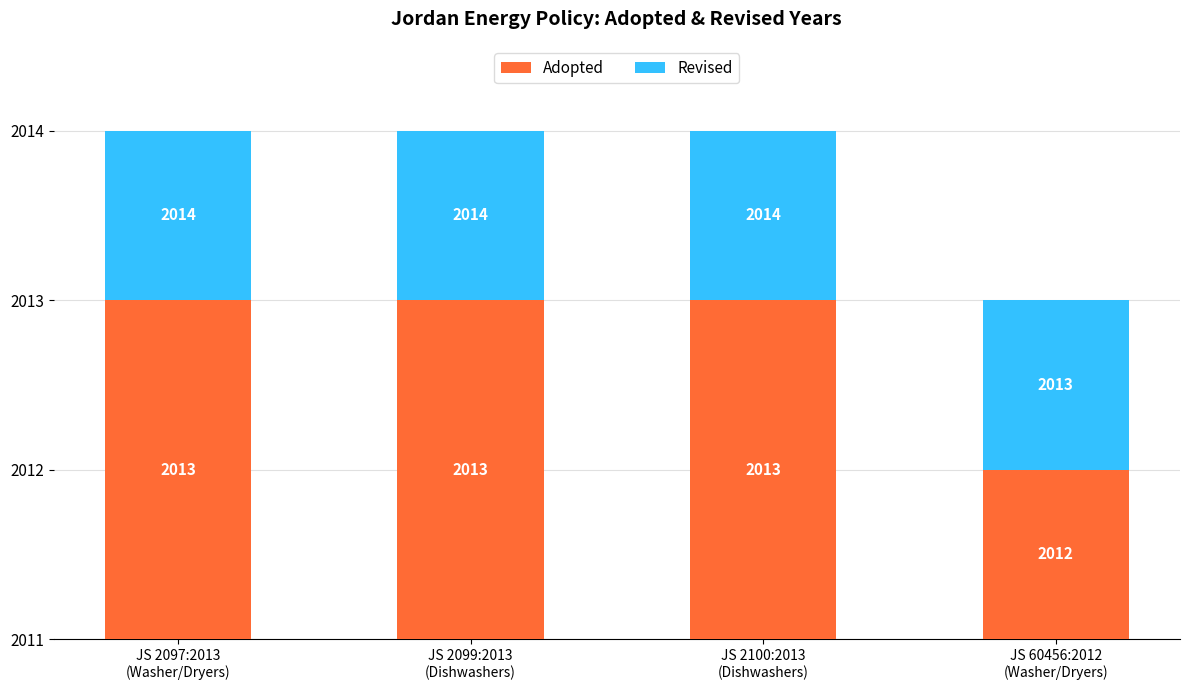

Does the chart contain stacked bars?

Yes